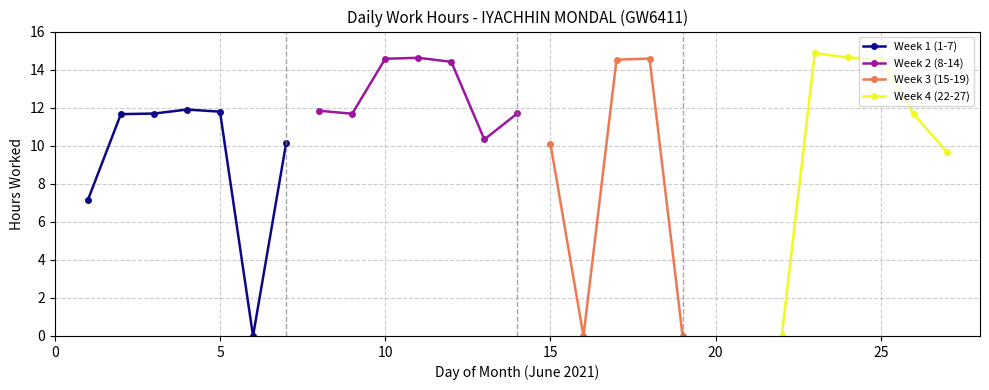

True or false: the data shows 6.5 at 10.

False